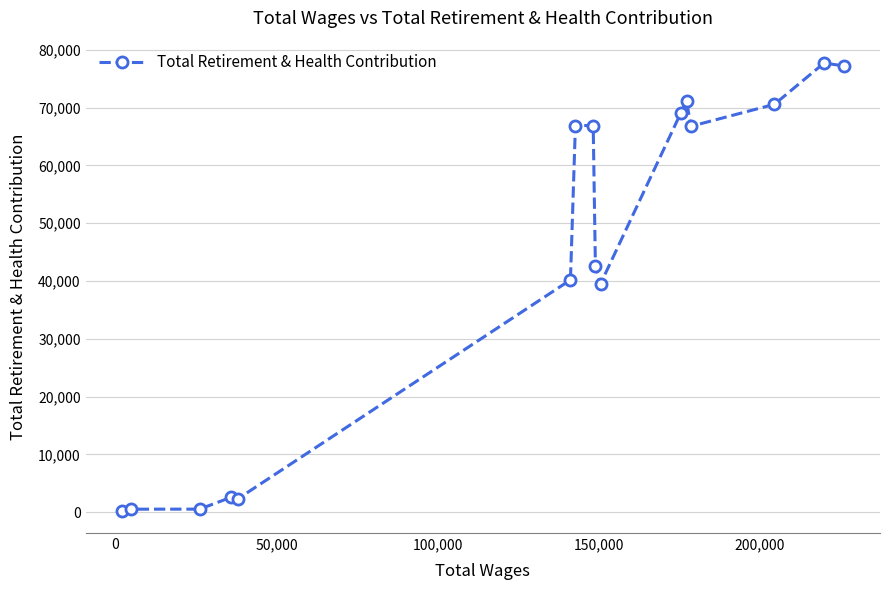

How many series are shown in this chart?

1